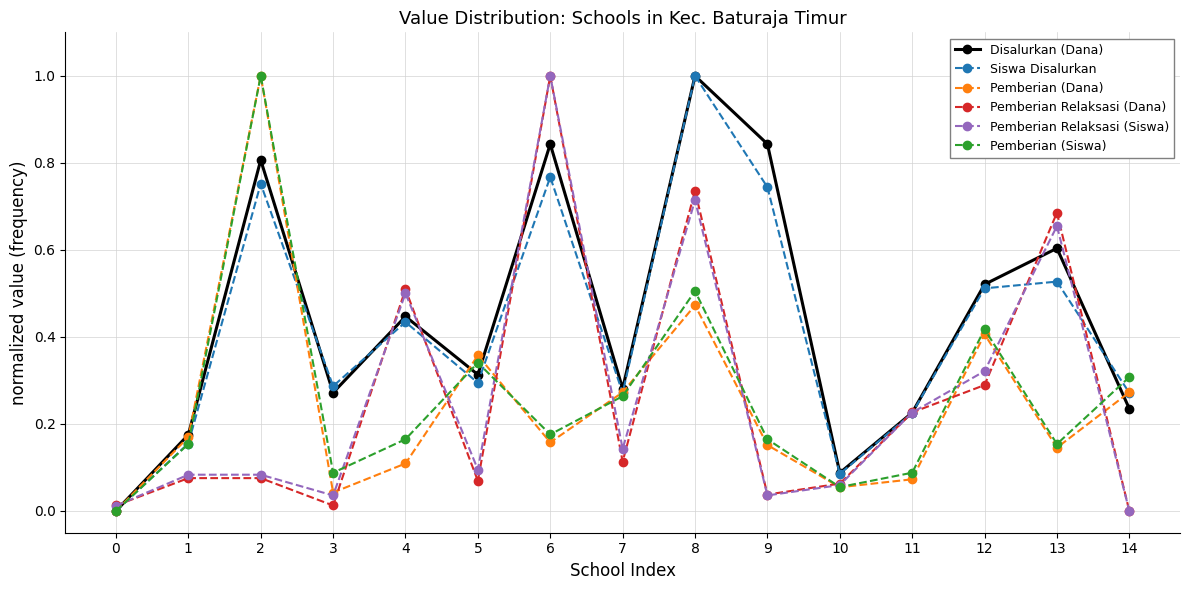

In Pemberian Relaksasi (Dana), how many points are lower than both neighbors (excluding endpoints)?

4